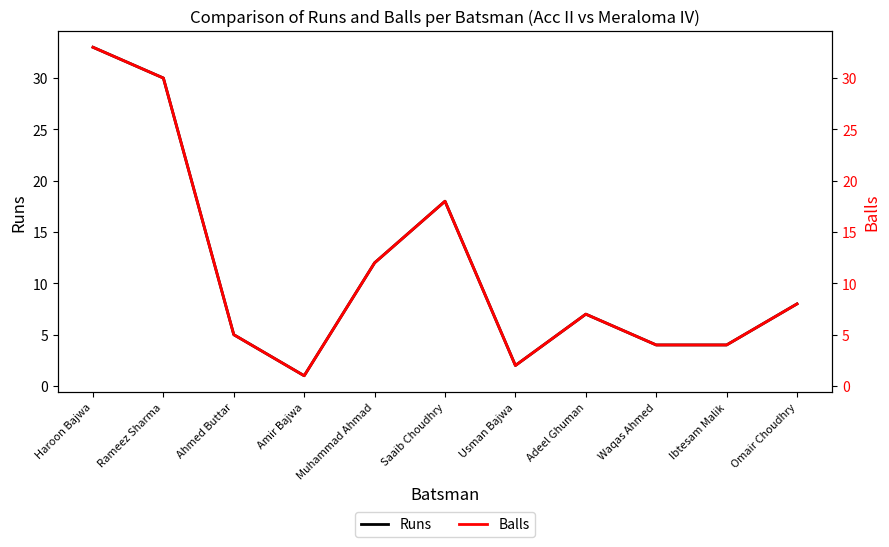

How many values in the Runs series are below 7?

5